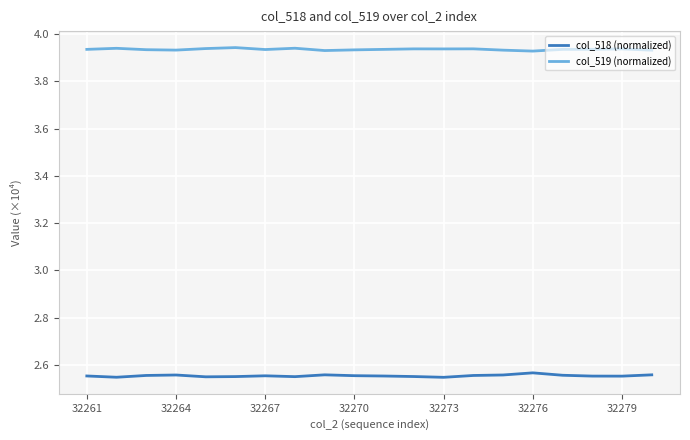

Which series has the largest total across all categories?

col_519 (normalized)